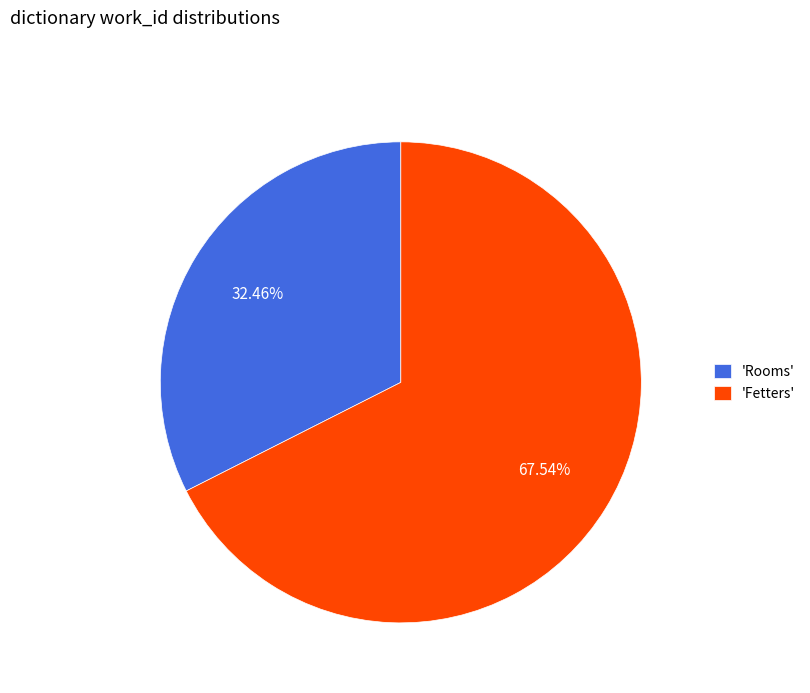

Which category accounts for the majority?

'Fetters'